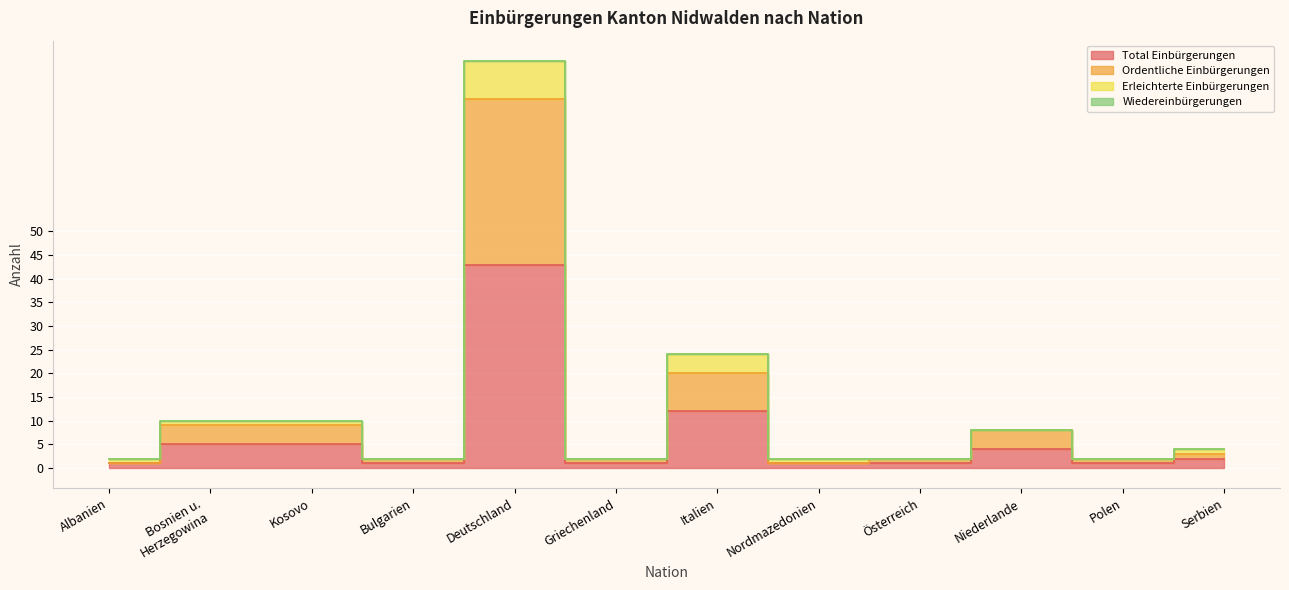

True or false: Erleichterte Einbürgerungen and Total Einbürgerungen intersect in this chart.

False